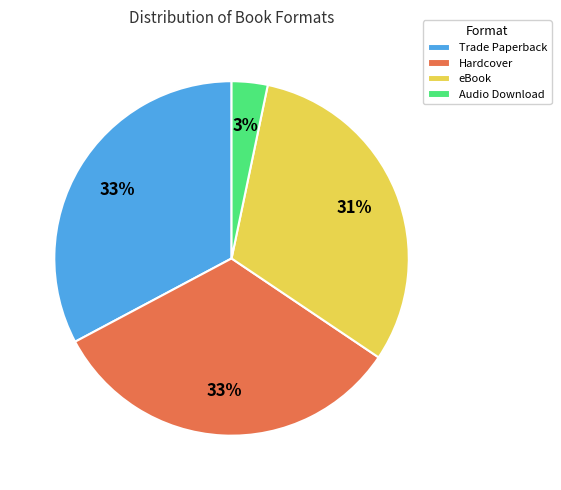

Which slice is the smallest?

Audio Download